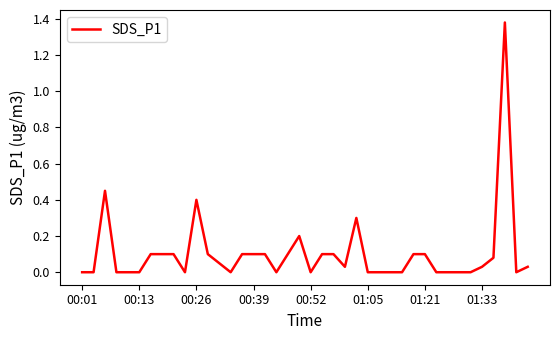

Does the chart display data point markers on the line(s)?

No